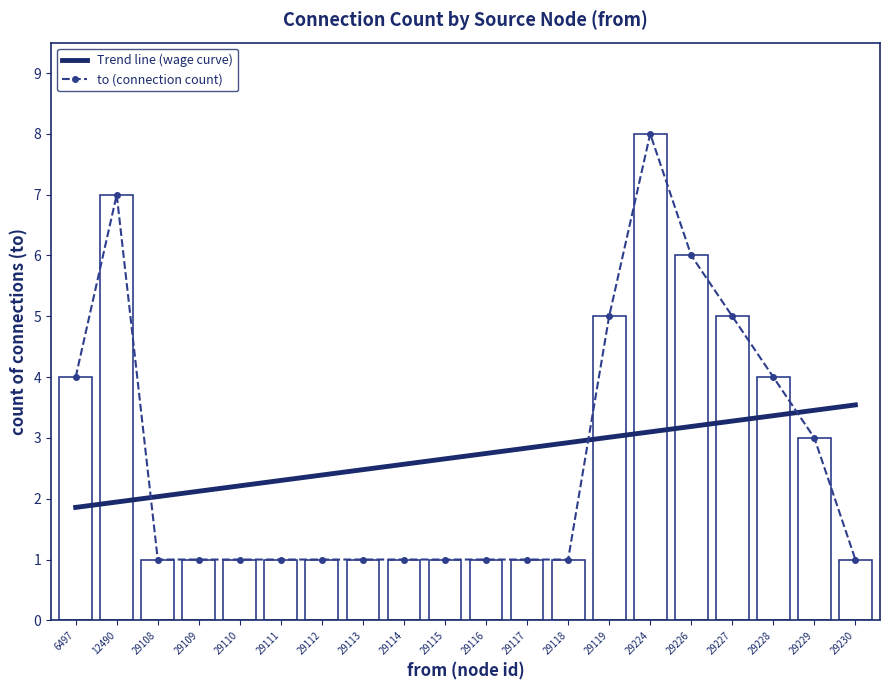

Count the to (connection count) values in the range 1 to 5.

17